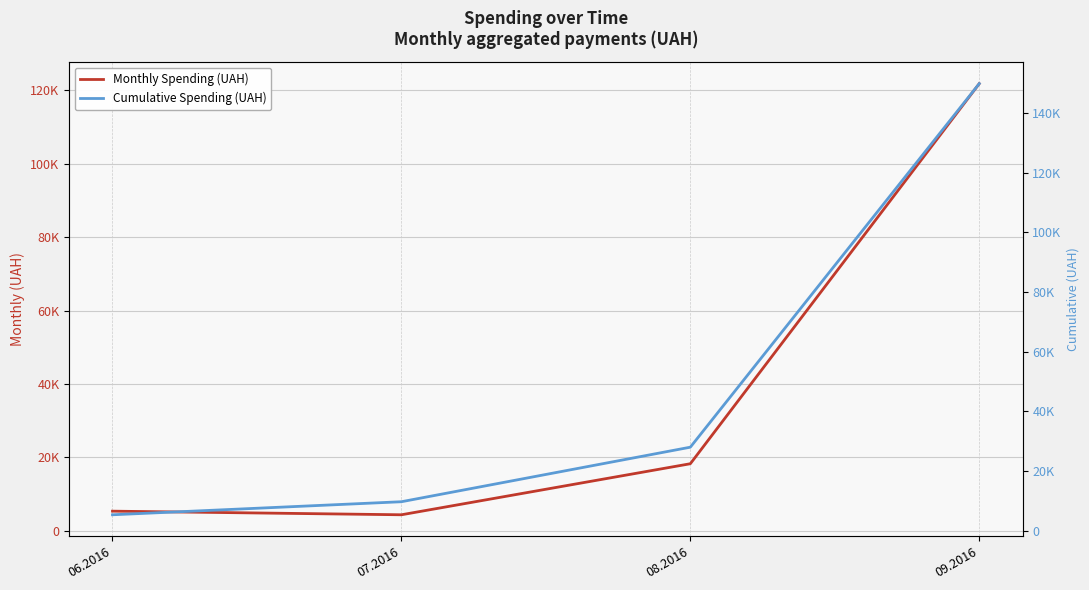

Between 06.2016 and 09.2016, which series saw the biggest shift?

Cumulative Spending (UAH)